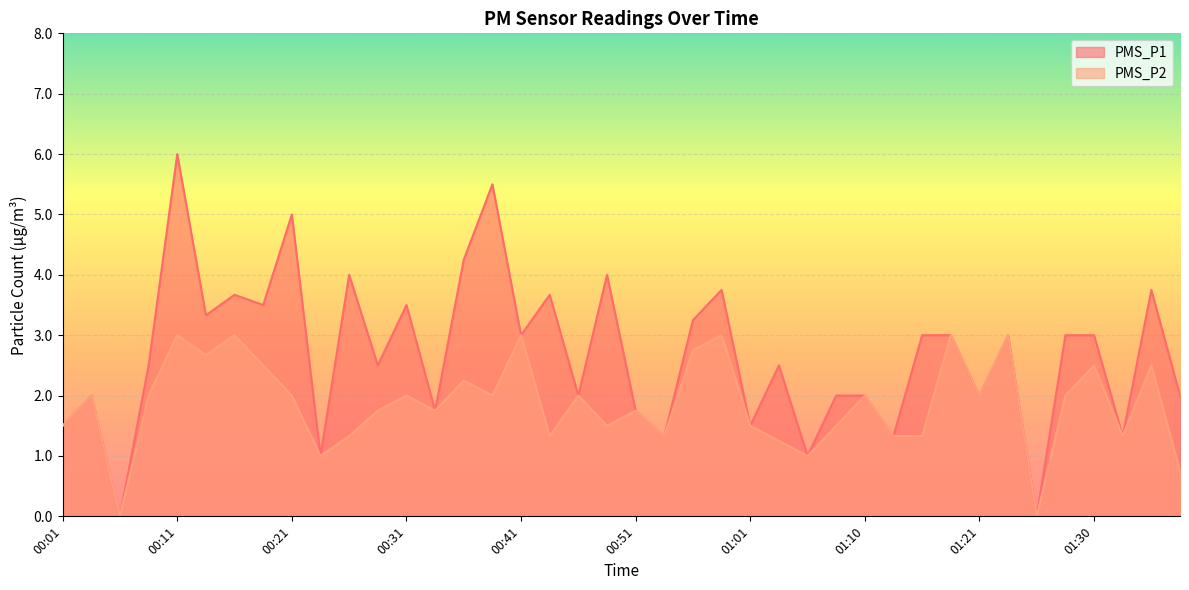

Rank the categories by PMS_P2 value from highest to lowest.

00:11, 00:16, 00:41, 00:58, 01:18, 01:23, 00:56, 00:13, 00:18, 01:30, 01:35, 00:36, 00:03, 00:08, 00:21, 00:31, 00:38, 00:46, 01:10, 01:21, 01:28, 00:28, 00:33, 00:51, 00:01, 00:48, 01:01, 01:08, 00:26, 00:43, 00:53, 01:13, 01:15, 01:33, 01:03, 00:23, 01:06, 01:38, 00:06, 01:25